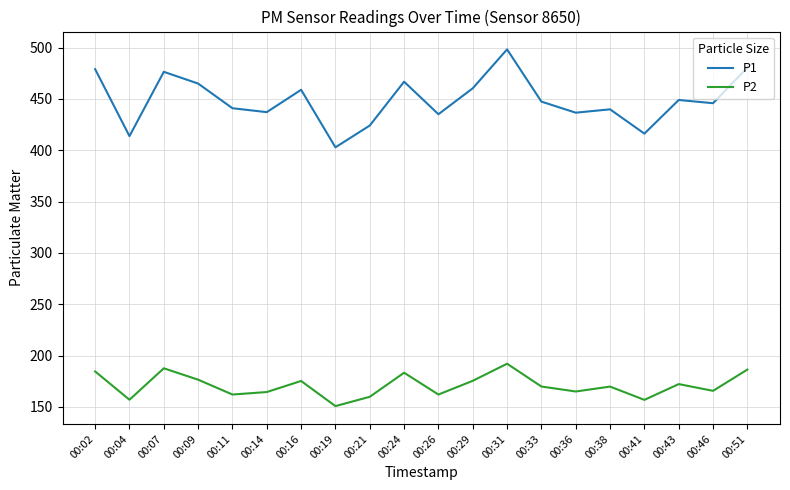

Rank the series by their average value, from highest to lowest.

P1, P2